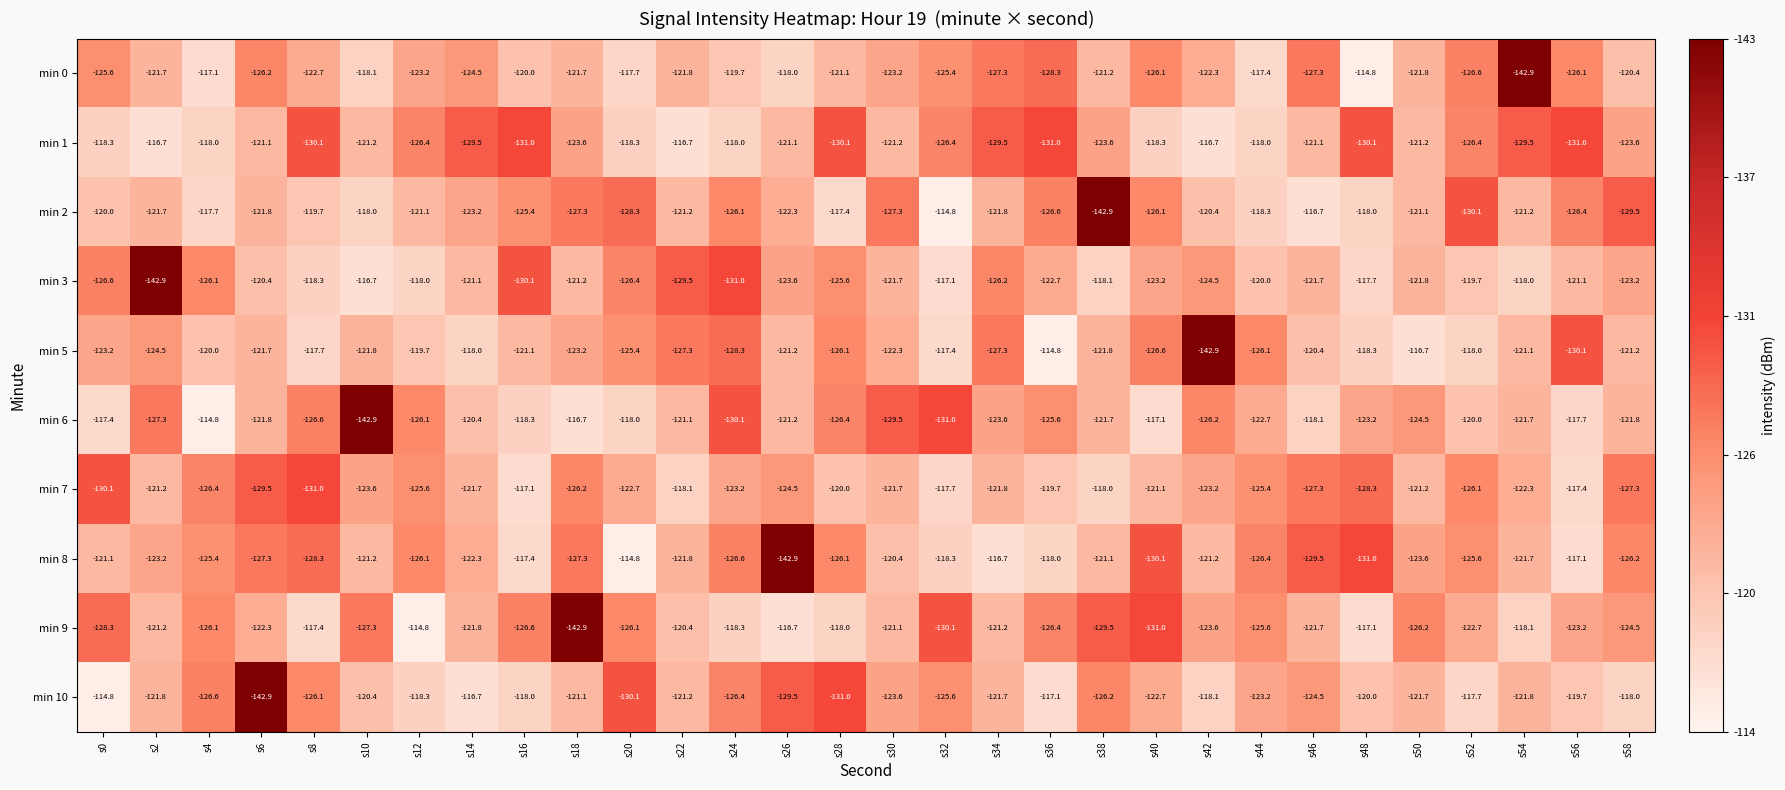

Which series changed the most between s4 and s22?

min 7